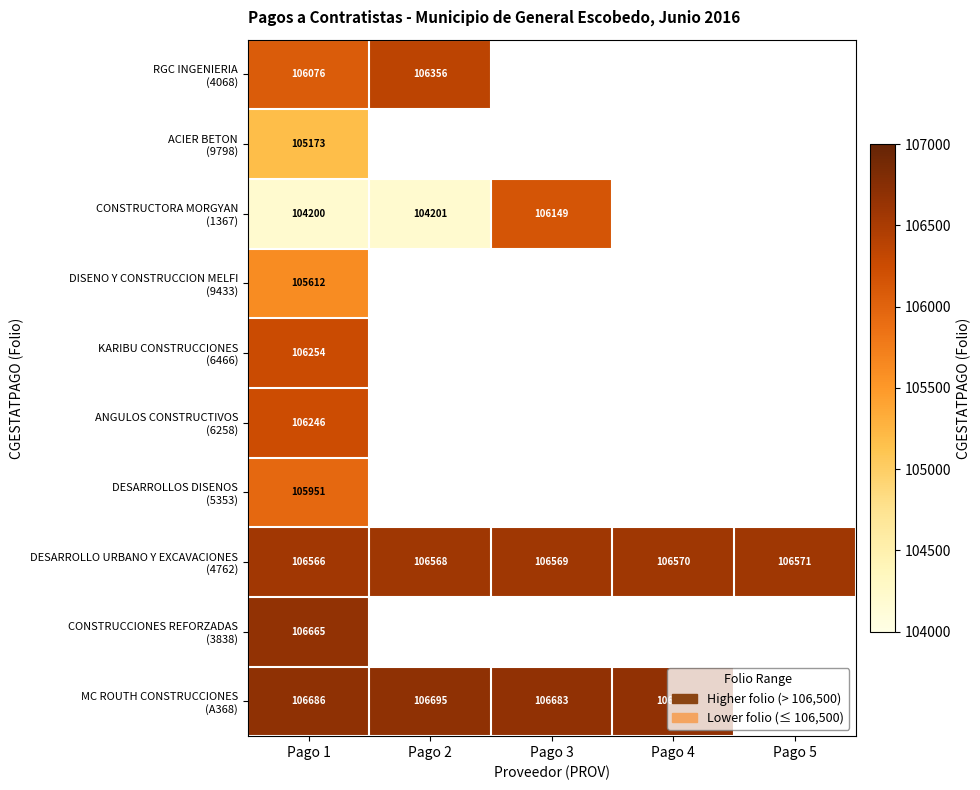

At how many categories does at least one series exceed 104456?

5